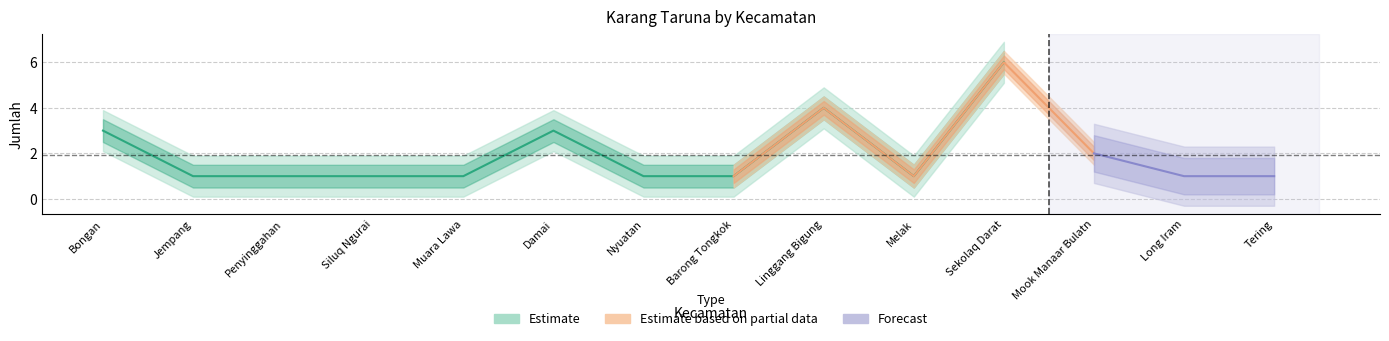

What position from the left is Sekolaq Darat?

11